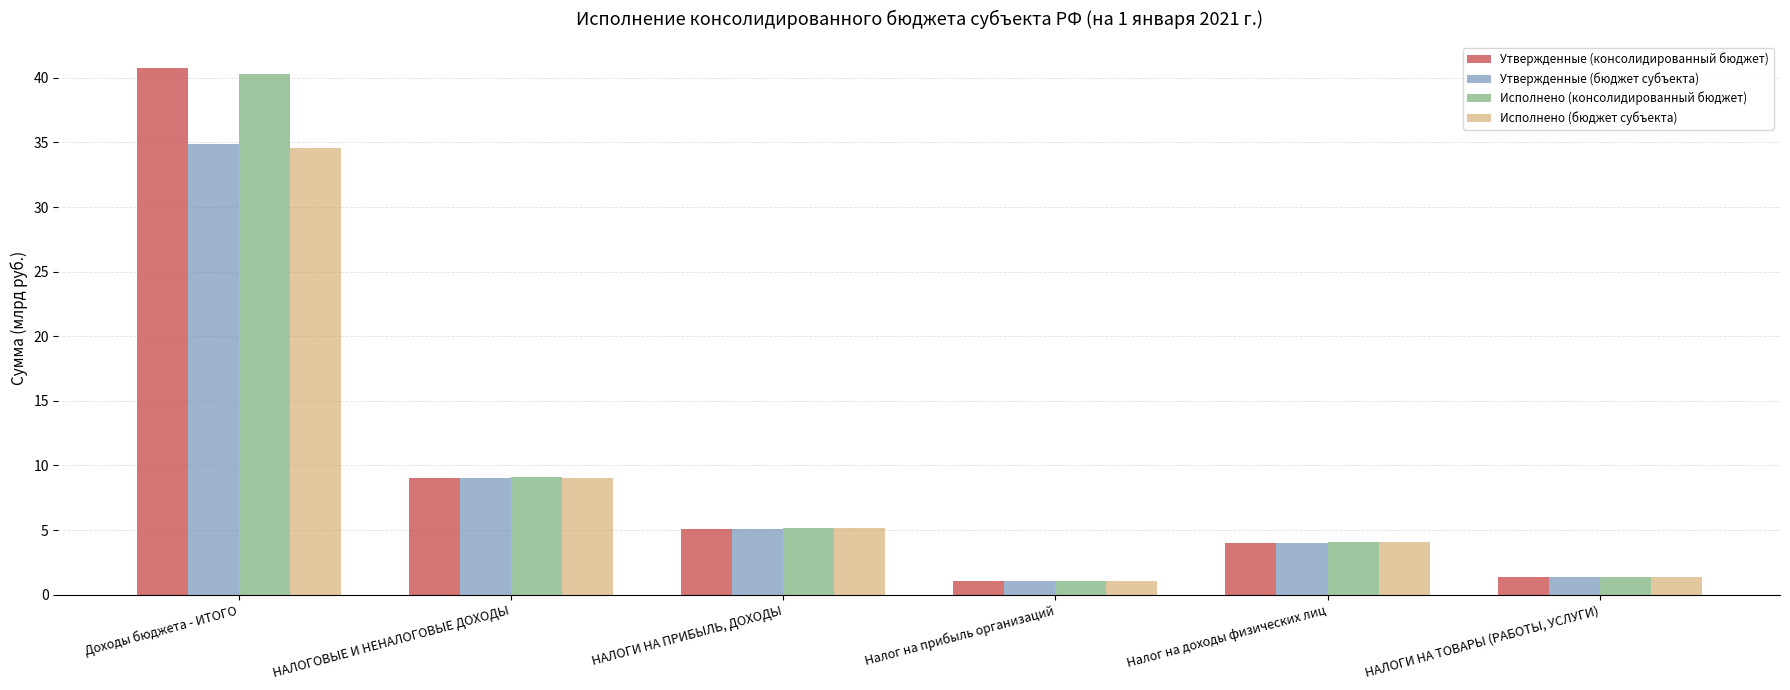

What is the approximate value of Утвержденные (консолидированный бюджет) at Налог на доходы физических лиц?

4.0